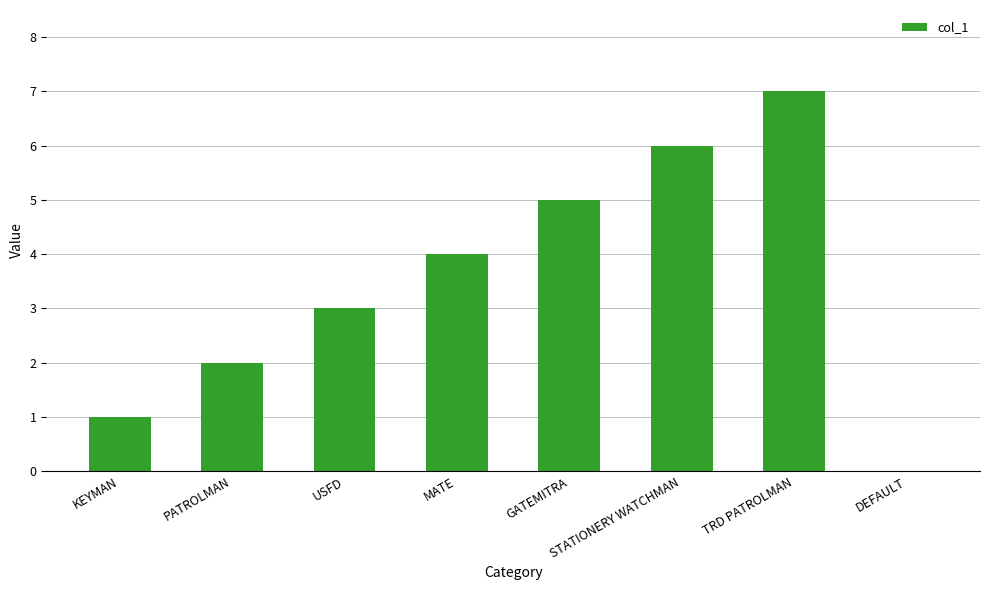

What is the greatest value displayed?

7